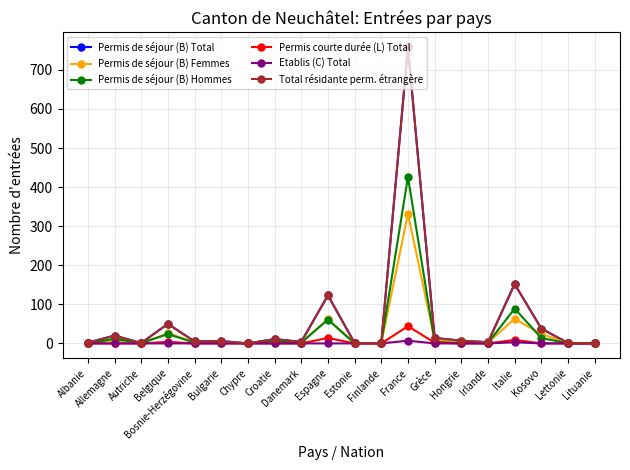

Reading left to right, transcribe all the data shown in this chart.

Permis de séjour (B) Total: 2	20	1	50	5	6	0	11	4	123	1	1	758	14	7	3	152	38	1	1
Permis de séjour (B) Femmes: 2	8	0	26	3	3	0	5	2	62	1	0	332	10	6	2	63	24	1	1
Permis de séjour (B) Hommes: 0	12	1	24	2	3	0	6	2	61	0	1	426	4	1	1	89	14	0	0
Permis courte durée (L) Total: 0	0	0	4	0	0	0	0	0	14	0	0	44	2	0	0	9	0	0	0
Etablis (C) Total: 0	0	0	0	0	0	0	0	0	0	0	0	7	0	0	0	3	0	0	0
Total résidante perm. étrangère: 2	20	1	50	5	6	0	11	4	123	1	1	758	14	7	3	152	38	1	1